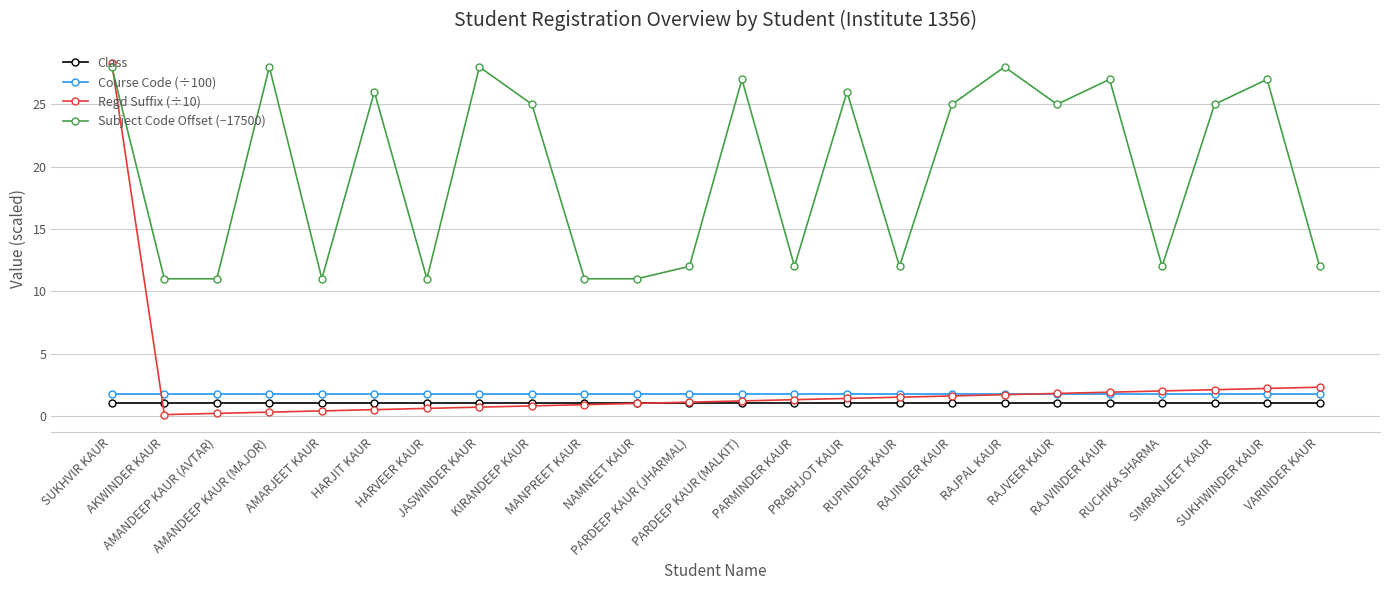

What is the difference between the maximum and minimum values in the Regd Suffix (÷10) series?

28.2